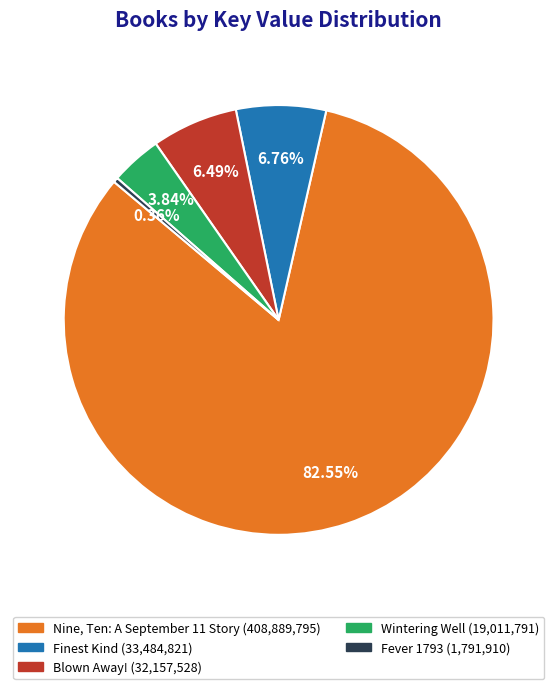

To the nearest percent, what is the difference between the largest and smallest slice percentages?

82%